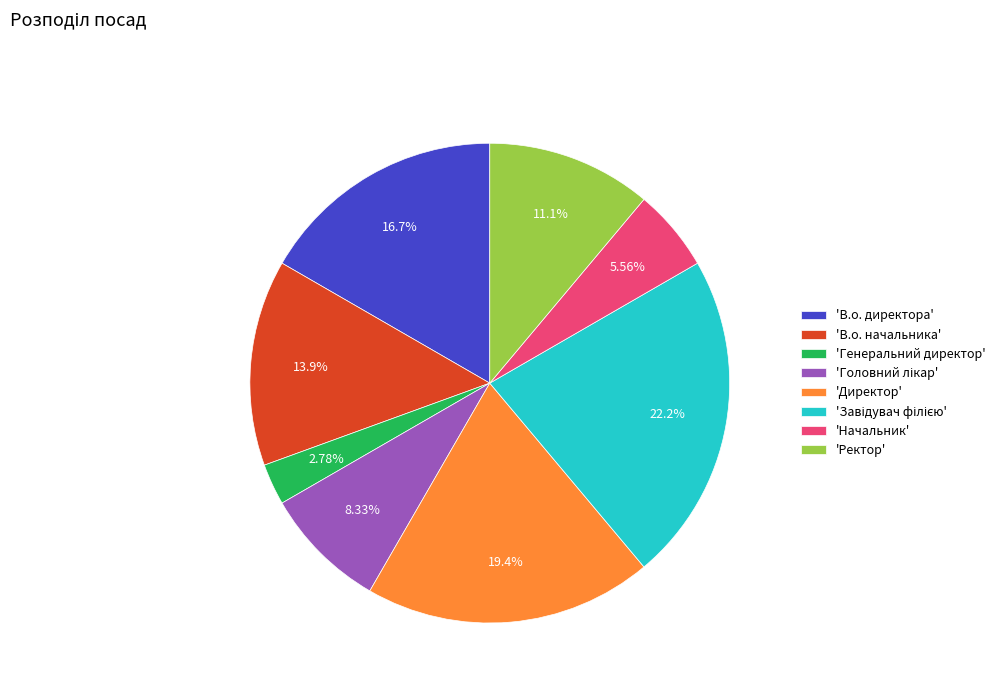

Which has a higher value, 'В.о. директора' or 'Начальник'?

'В.о. директора'